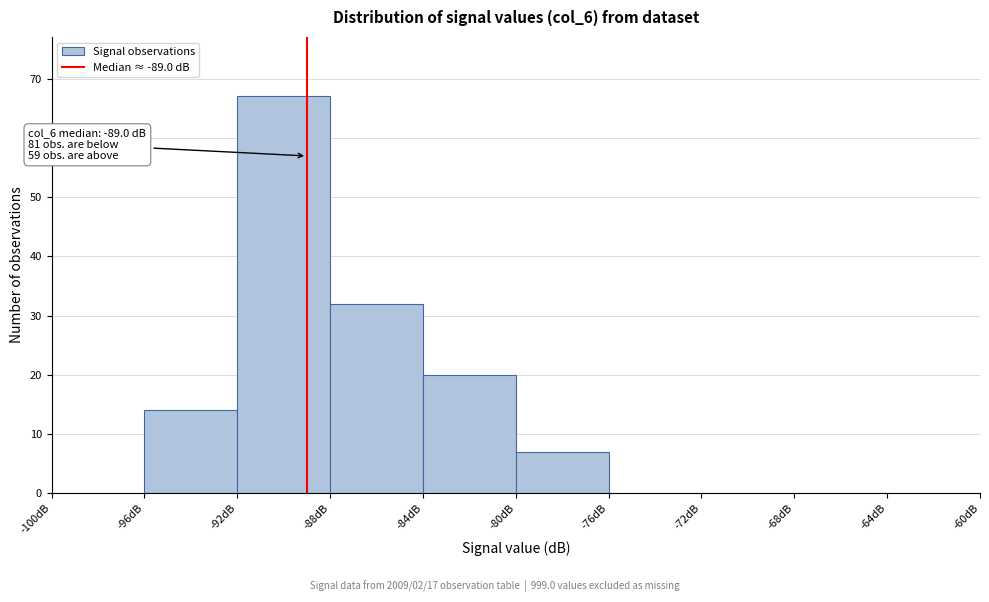

Over which range of the x-axis is the bar tallest?

-92 to -88